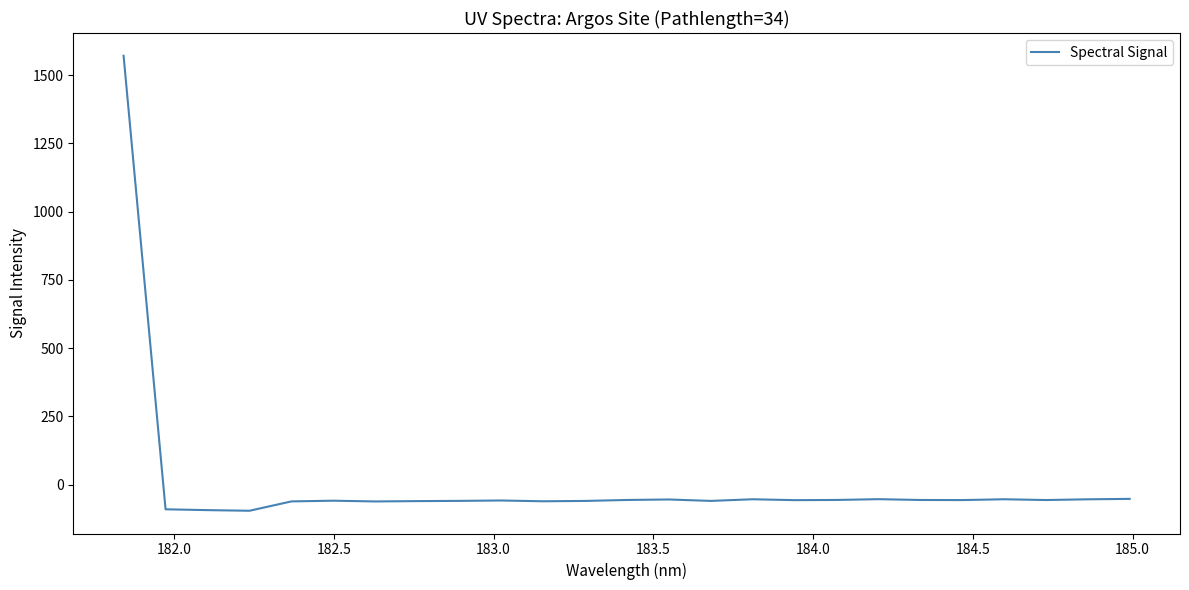

What is the maximum value shown in the chart?

1570.7